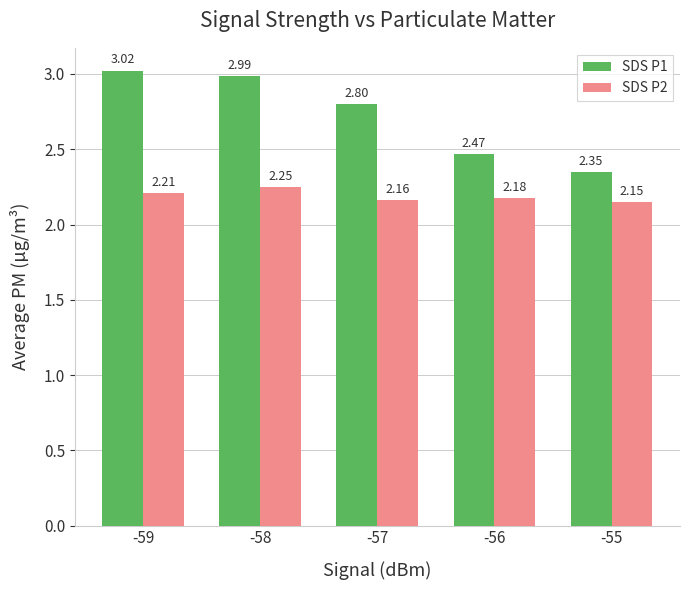

At which label is SDS P1 closest to 2?

-55